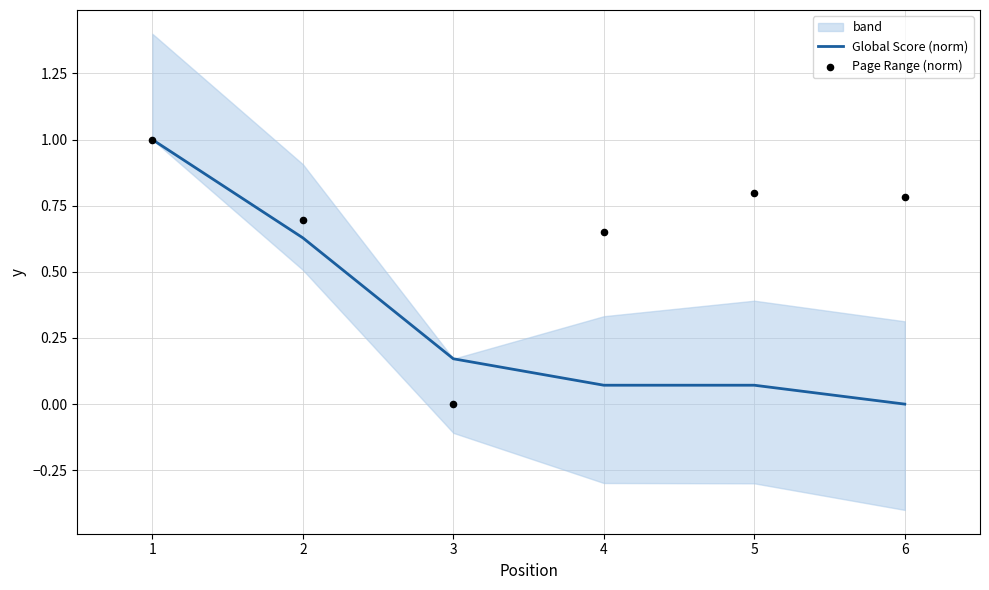

Is it true that Global Score (norm) equals 0.4 at 2?

False